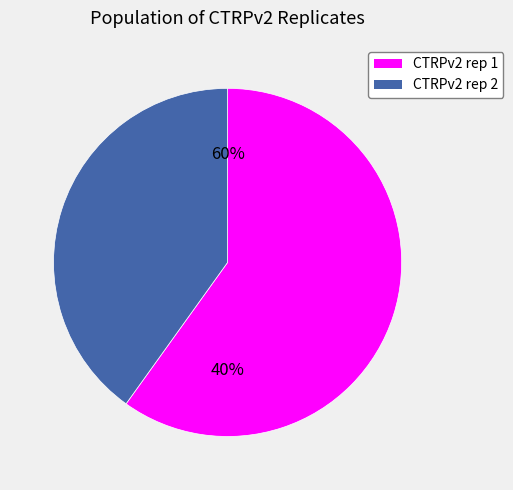

Which category has the smallest portion of the pie?

CTRPv2 rep 2